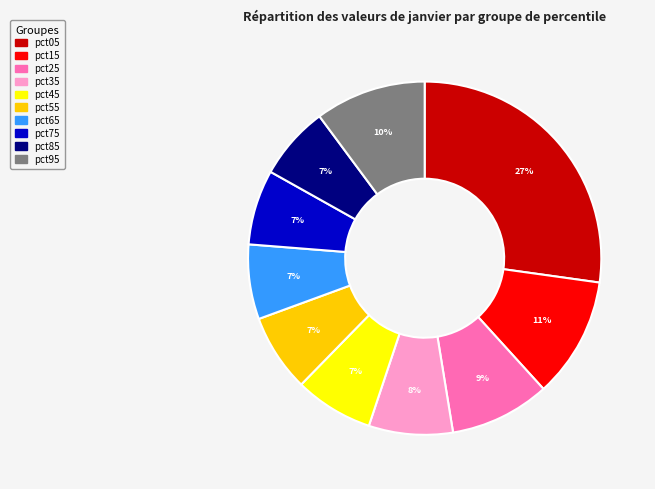

To the nearest percent, what percentage of the pie is pct35?

8%